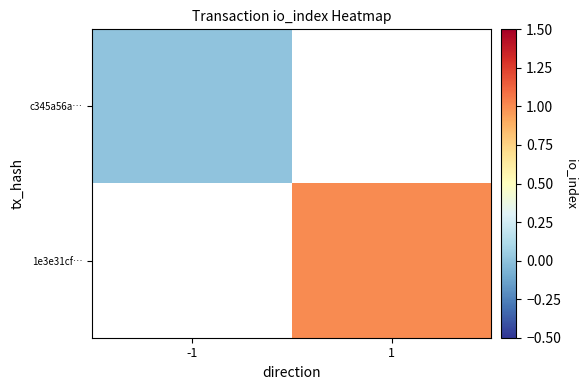

Rank the categories by 1e3e31cf… value from lowest to highest.

-1, 1